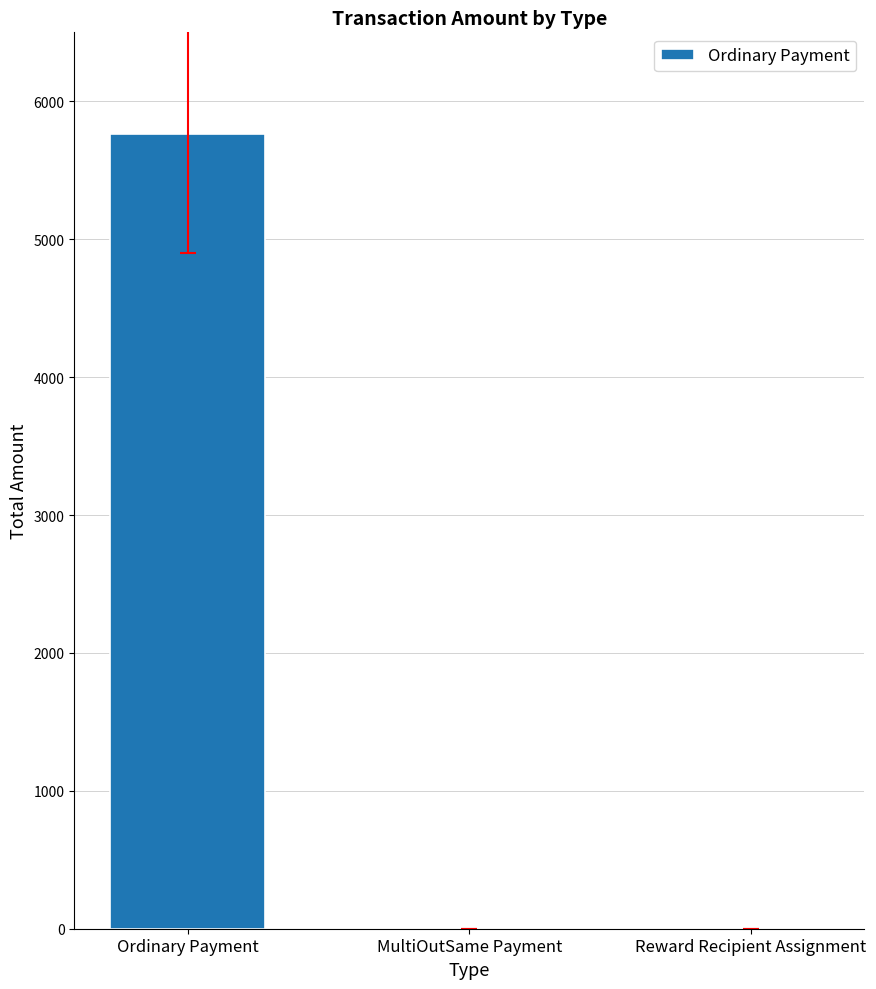

The value at Reward Recipient Assignment is 0.0. True or false?

True